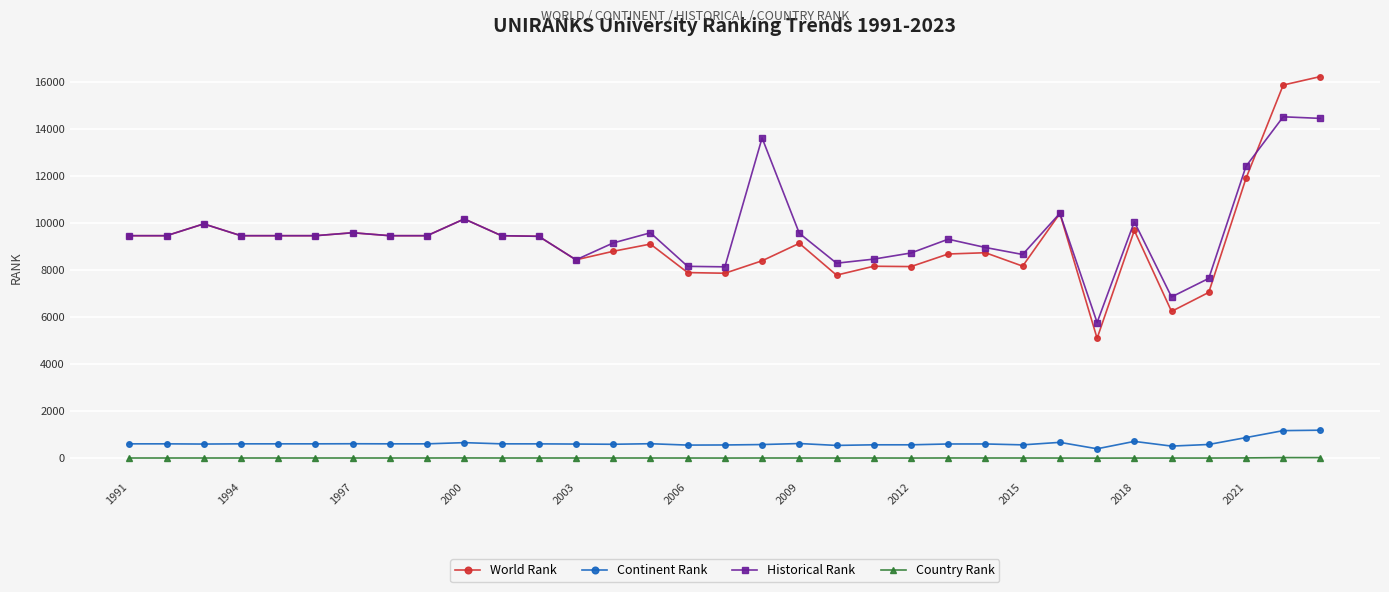

Which series has the widest spread of values?

World Rank